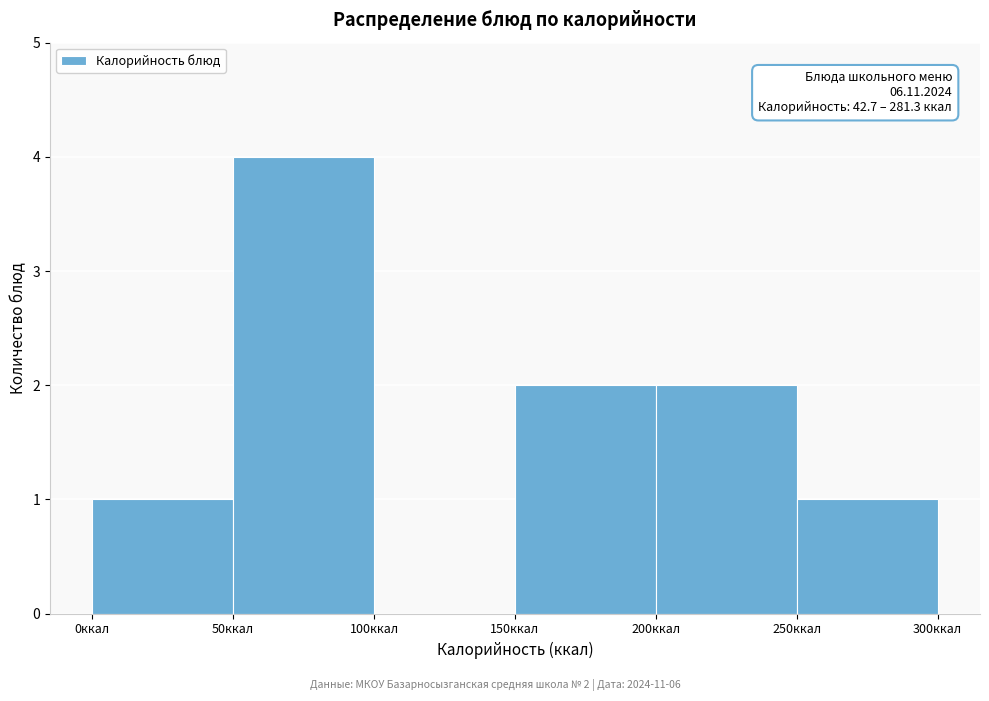

Which range on the x-axis has the tallest bar?

50 to 100